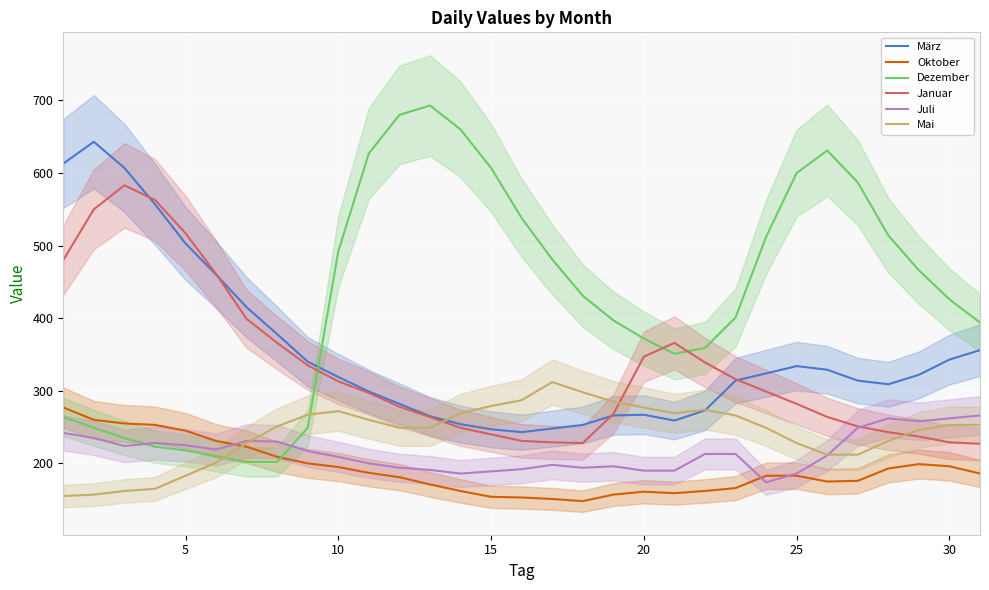

What is the difference between the maximum and minimum values in the Juli series?

92